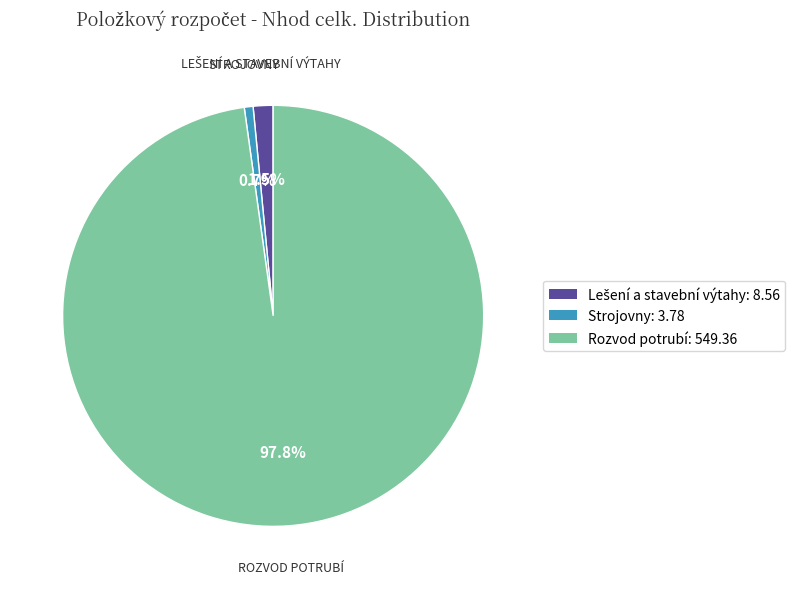

Does any single category account for the majority?

Yes